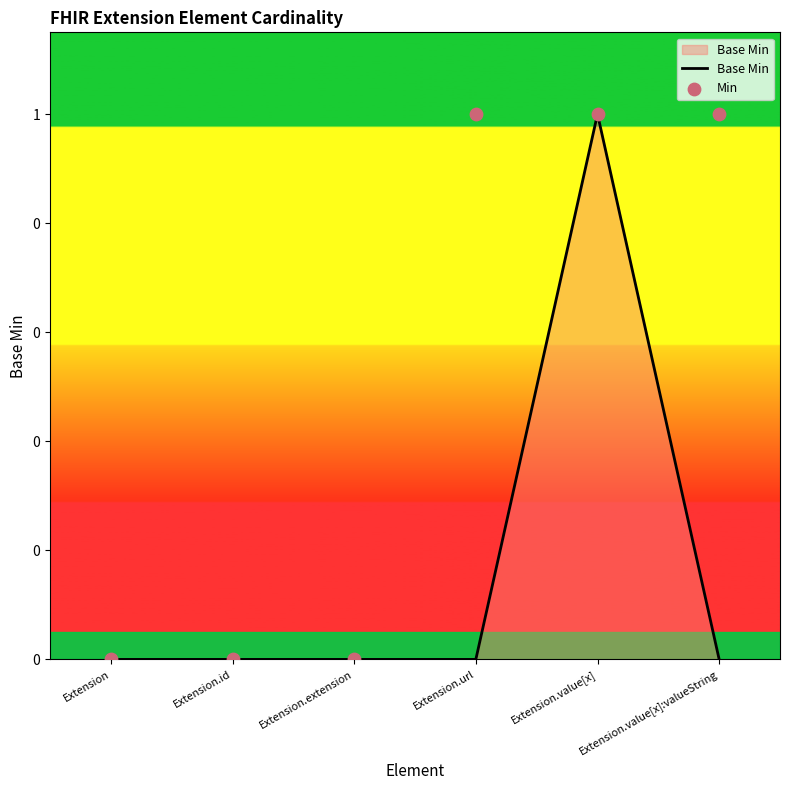

Which series reaches the maximum Y coordinate?

Base Min